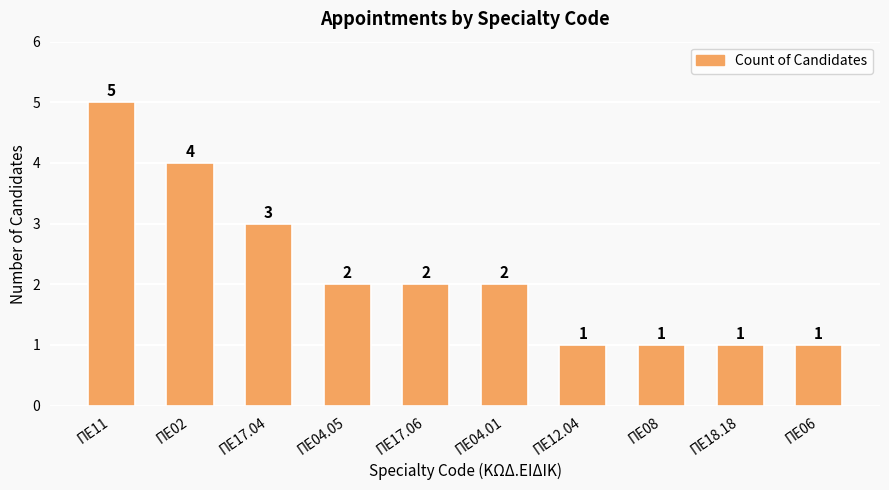

What is the sum of all values?

22